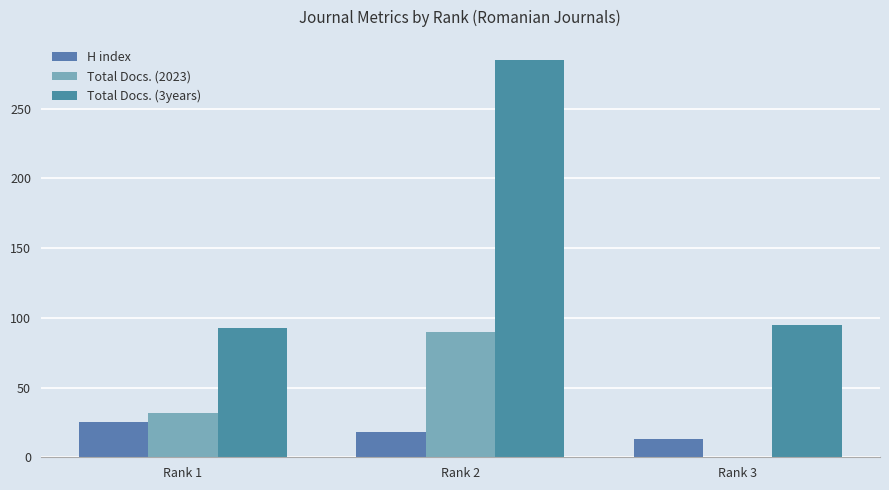

Reading right to left, what are all the values shown in this chart?

H index: 13	18	25
Total Docs. (2023): 0	90	32
Total Docs. (3years): 95	285	93